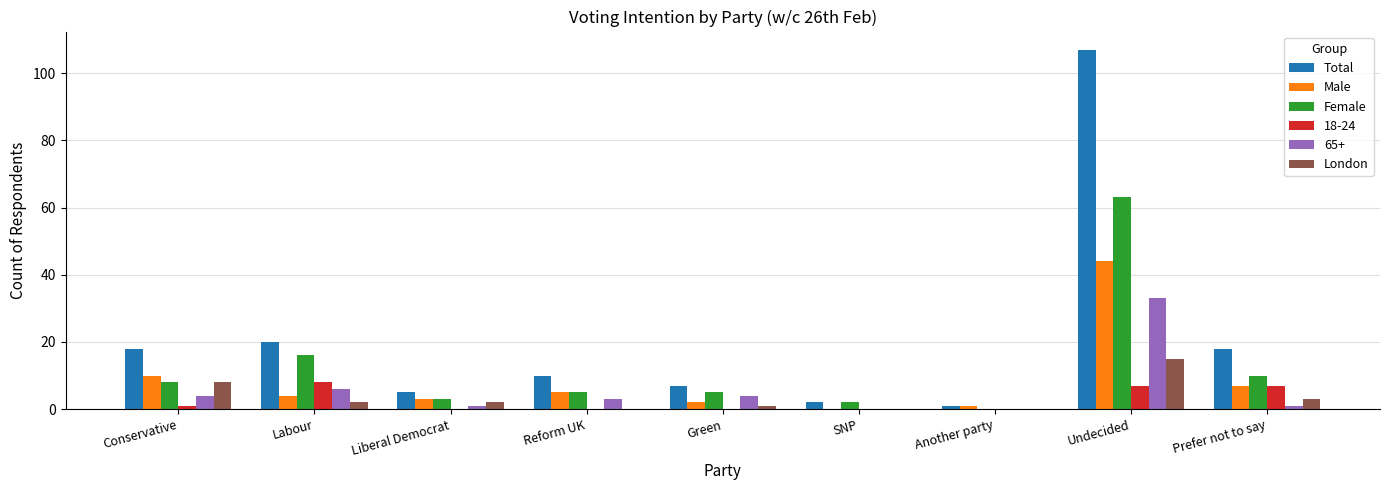

At which label does Total first exceed 10?

Conservative